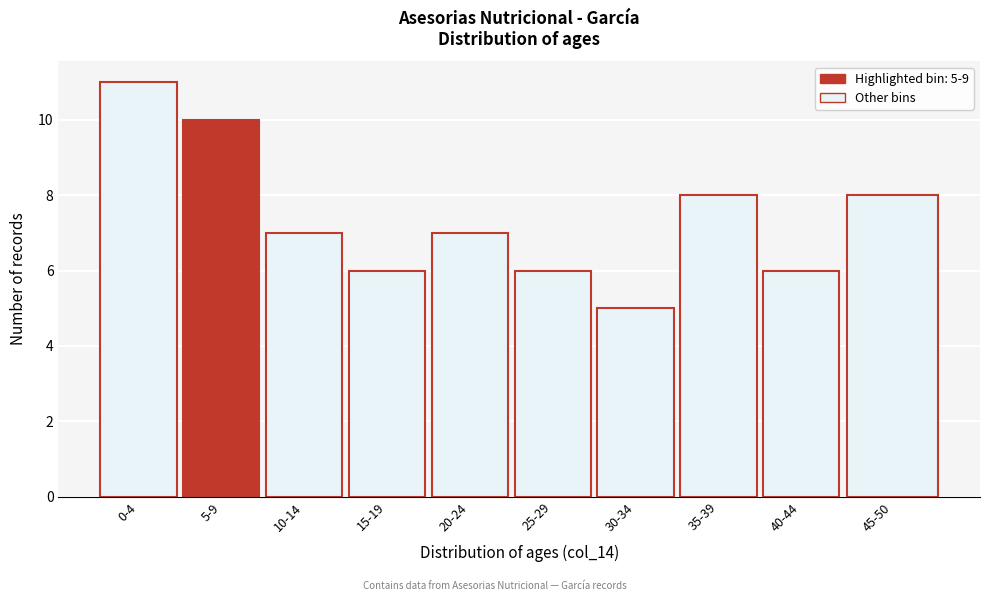

Reading left to right, extract all data points from this chart.

11	10	7	6	7	6	5	8	6	8